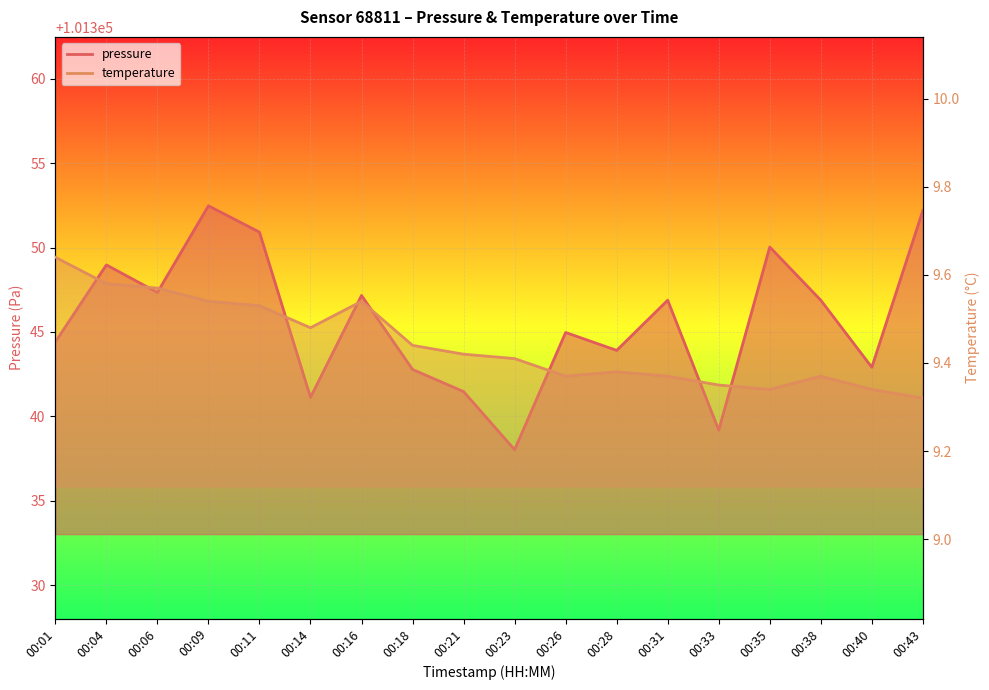

Reading left to right, transcribe all the data shown in this chart.

pressure: 00:01=101344.4	00:04=101349.0	00:06=101347.3	00:09=101352.5	00:11=101350.9	00:14=101341.1	00:16=101347.2	00:18=101342.8	00:21=101341.5	00:23=101338.0	00:26=101345.0	00:28=101343.9	00:31=101346.9	00:33=101339.2	00:35=101350.0	00:38=101346.9	00:40=101342.9	00:43=101352.2
temperature: 00:01=9.6	00:04=9.6	00:06=9.6	00:09=9.5	00:11=9.5	00:14=9.5	00:16=9.5	00:18=9.4	00:21=9.4	00:23=9.4	00:26=9.4	00:28=9.4	00:31=9.4	00:33=9.3	00:35=9.3	00:38=9.4	00:40=9.3	00:43=9.3